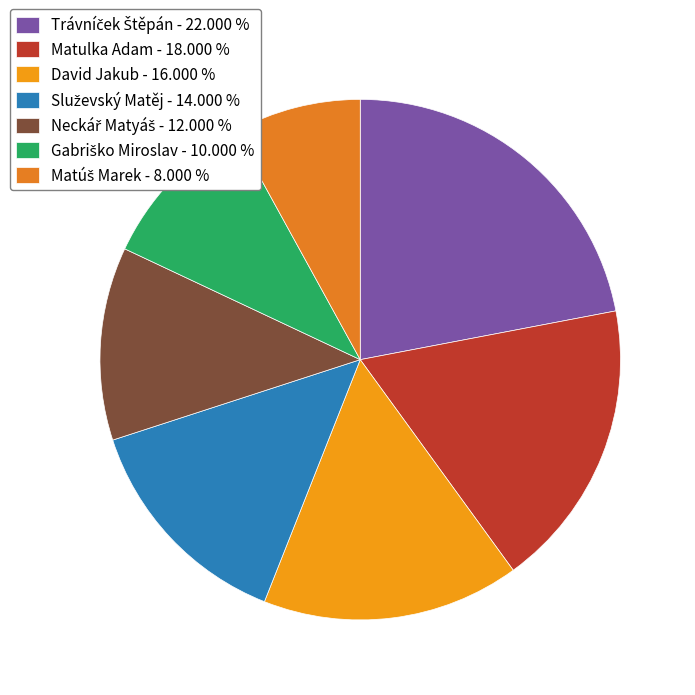

Count the number of slices in the pie.

7